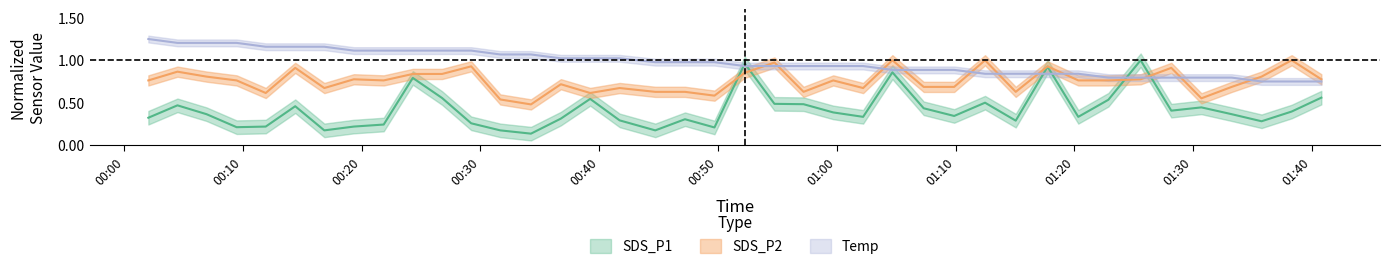

What is the value of the SDS_P1 point at the 5th from the left?

0.2